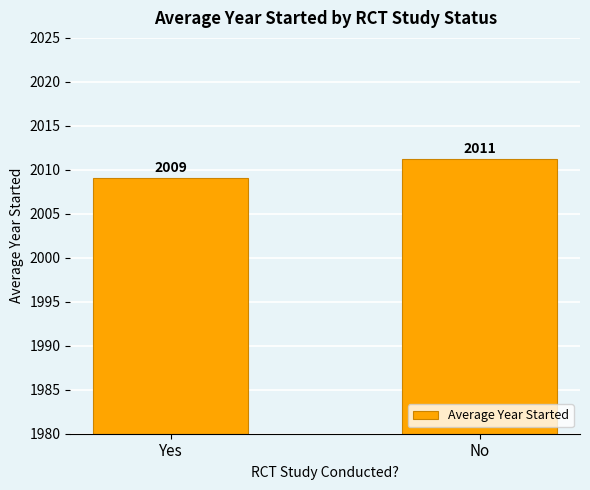

What is the ratio of the value at No to the value at Yes?

1.0